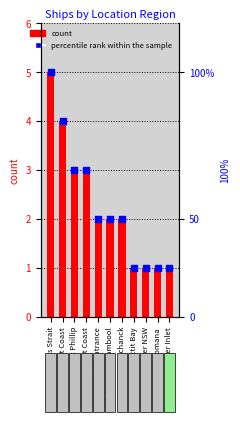

At how many categories does at least one series exceed 1?

7